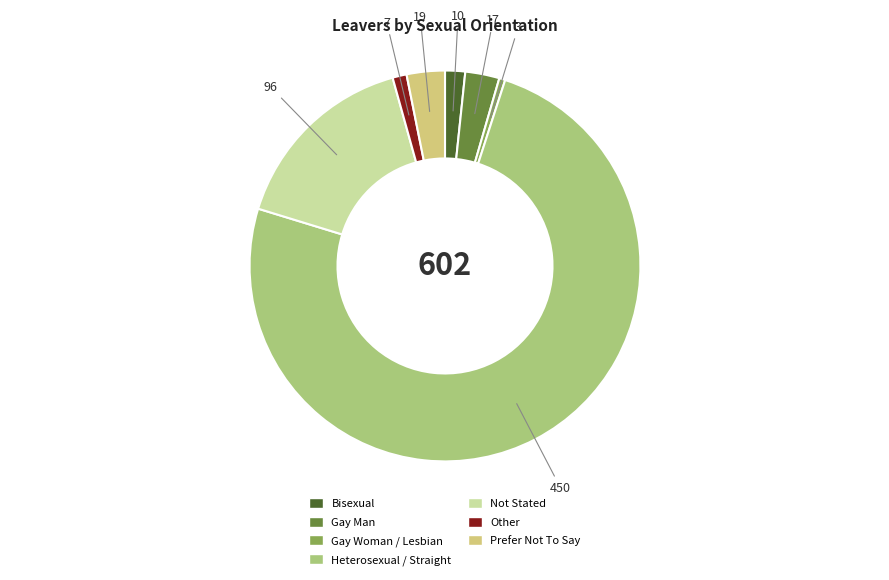

The Heterosexual / Straight slice represents 75% of the pie. True or false?

True